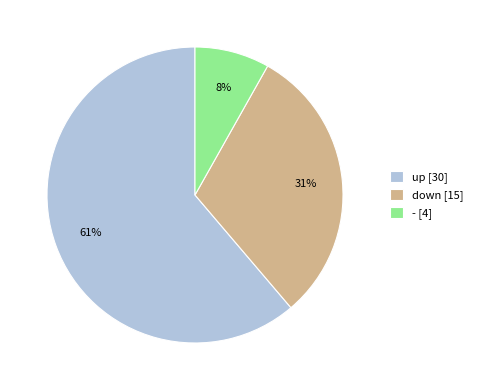

The down slice represents 31% of the pie. True or false?

True